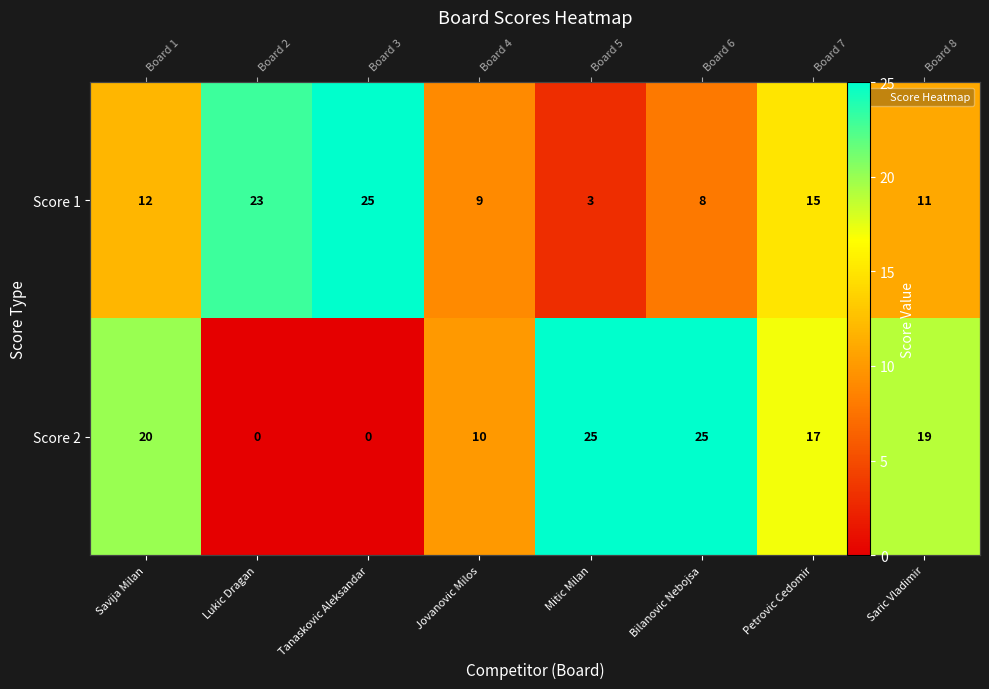

Which label corresponds to the largest value in the chart?

Tanaskovic Aleksandar